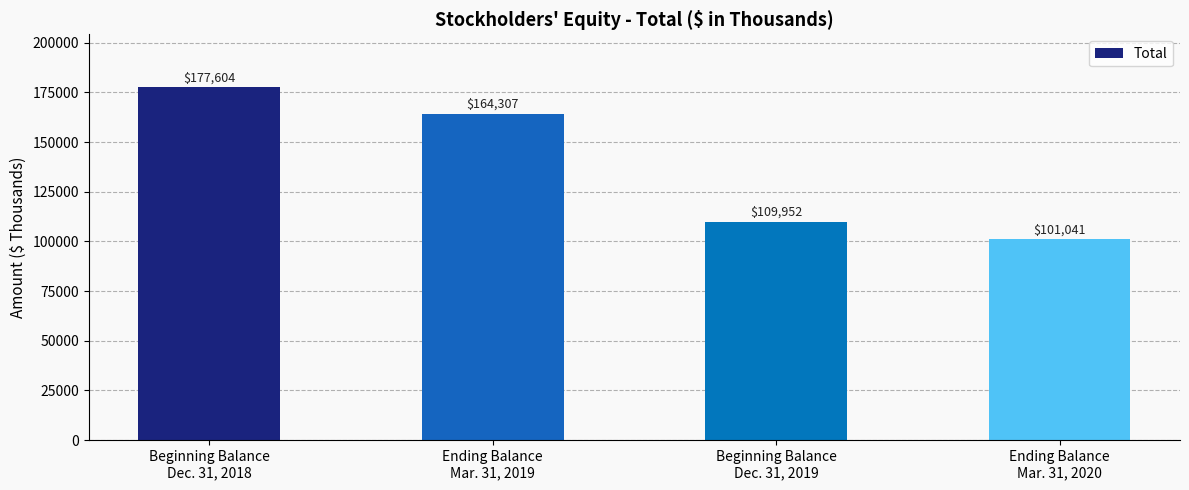

Count the values in the range 109952 to 177604.

3